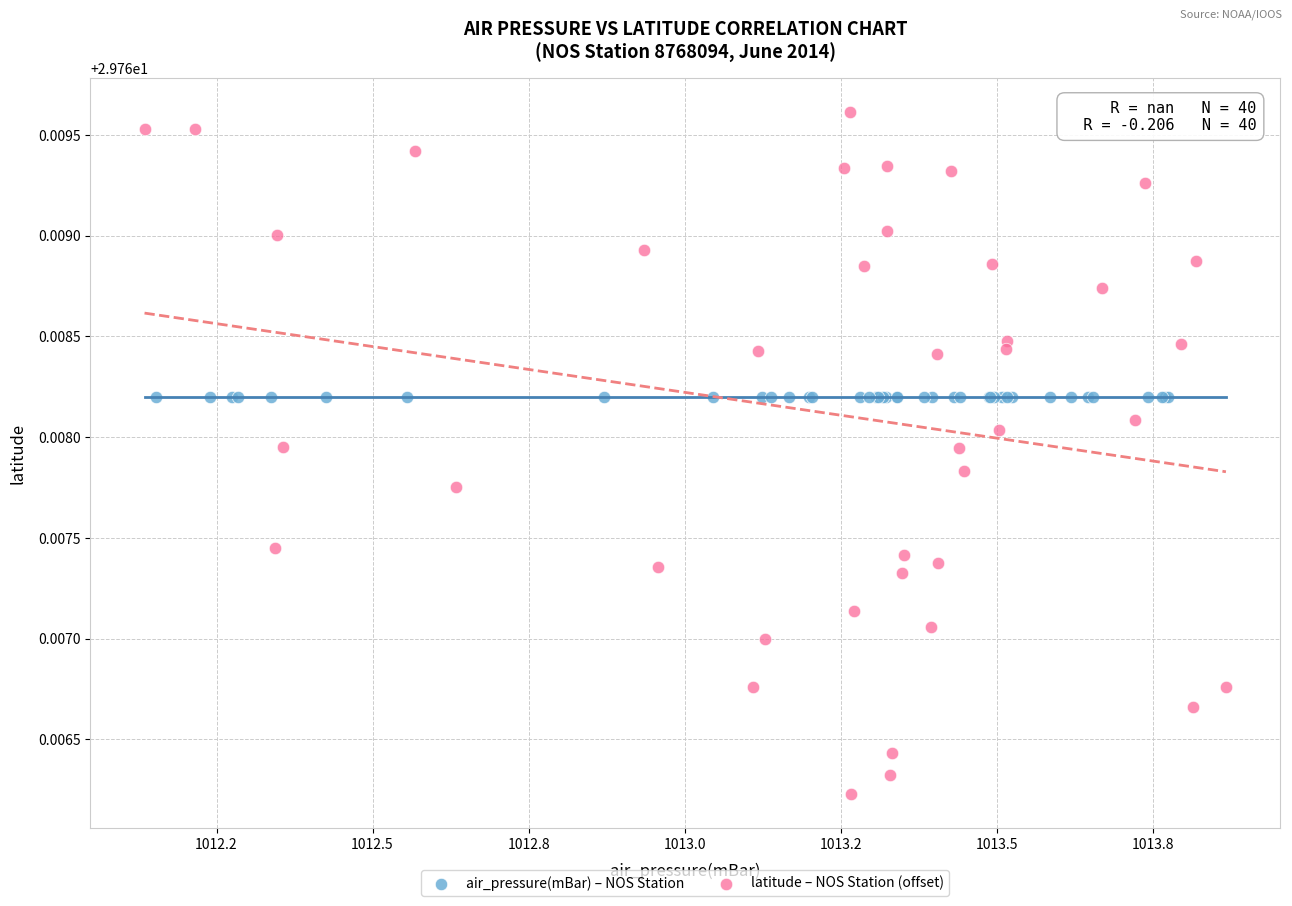

Which series contains the lowest Y value?

latitude – NOS Station (offset)